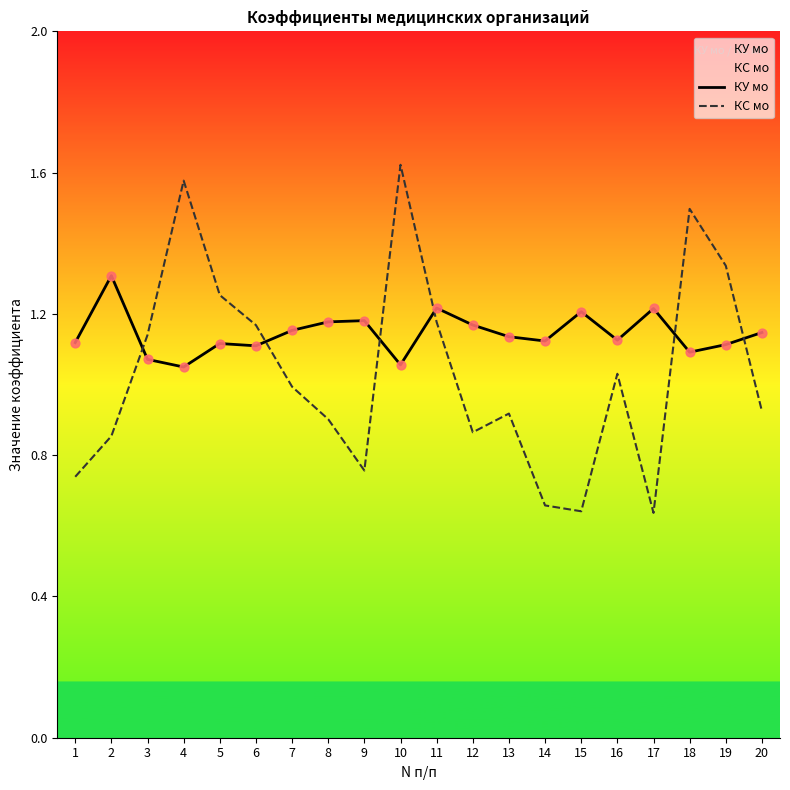

Which series contains the highest Y value?

КС мо